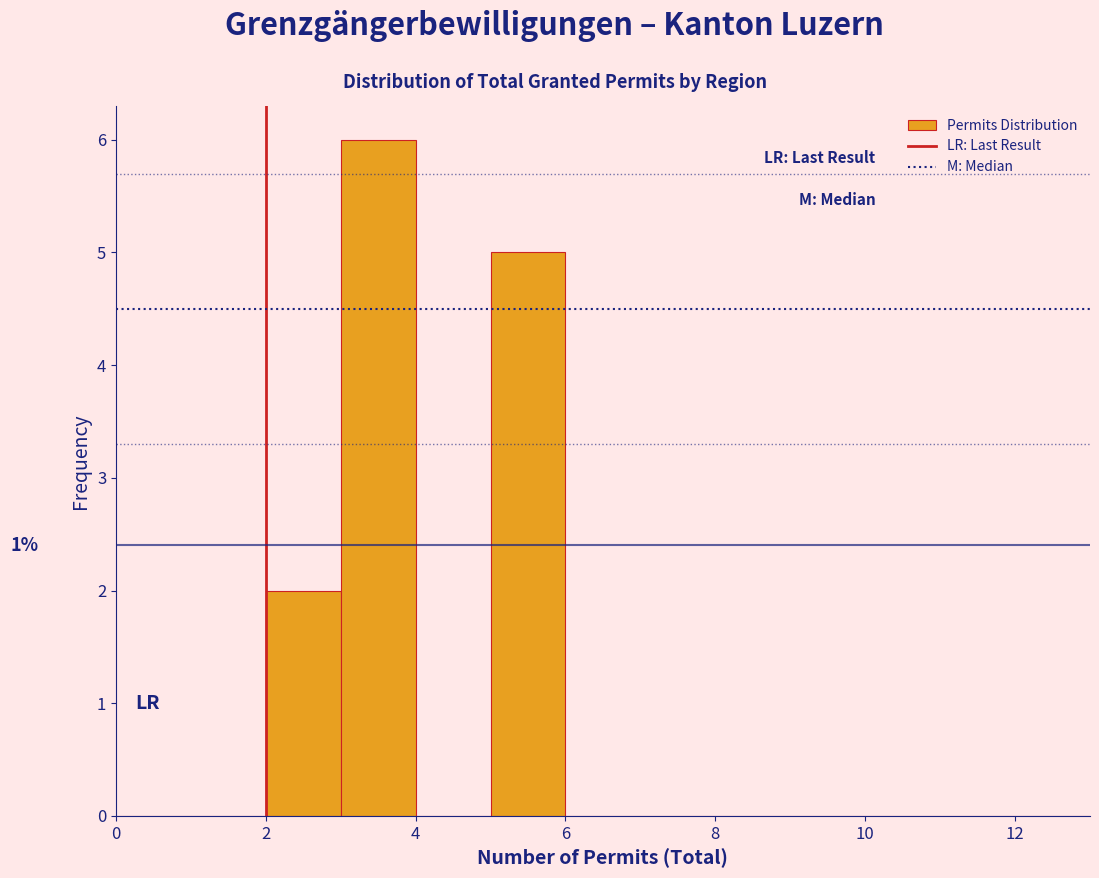

Over which range of the x-axis is the bar tallest?

3 to 4